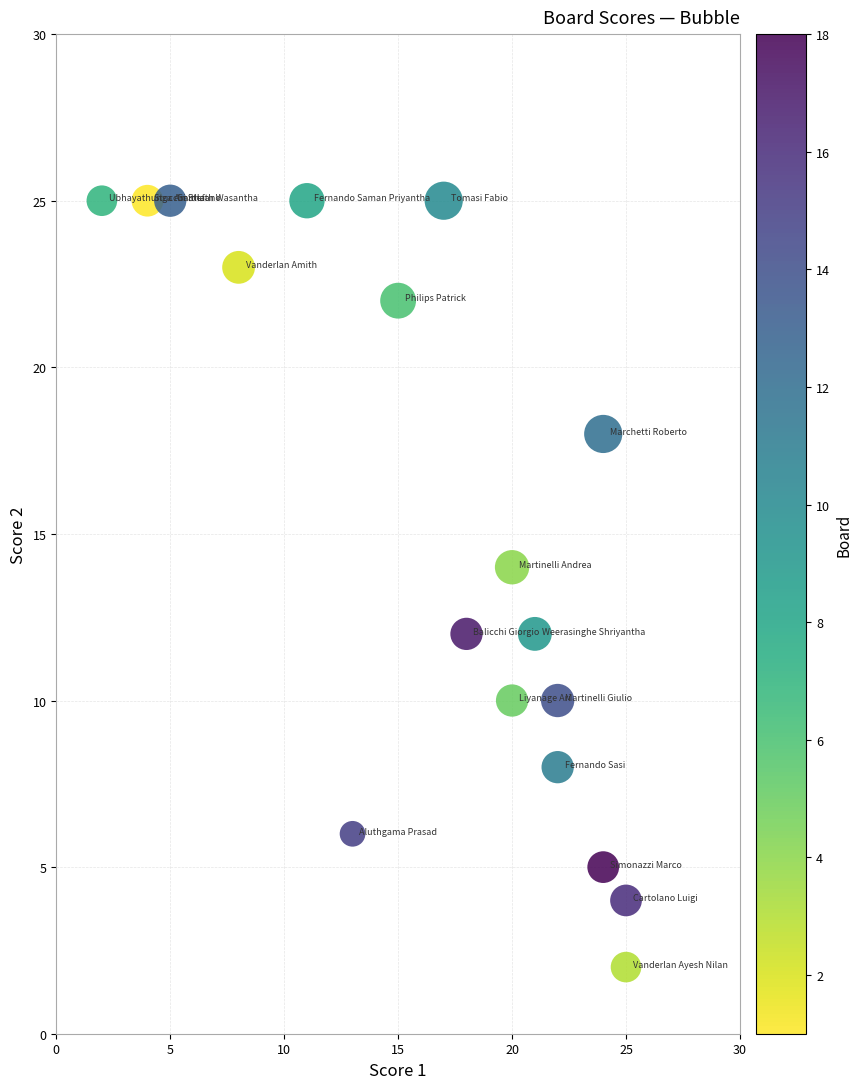

What is the range of X values (max minus min)?

23